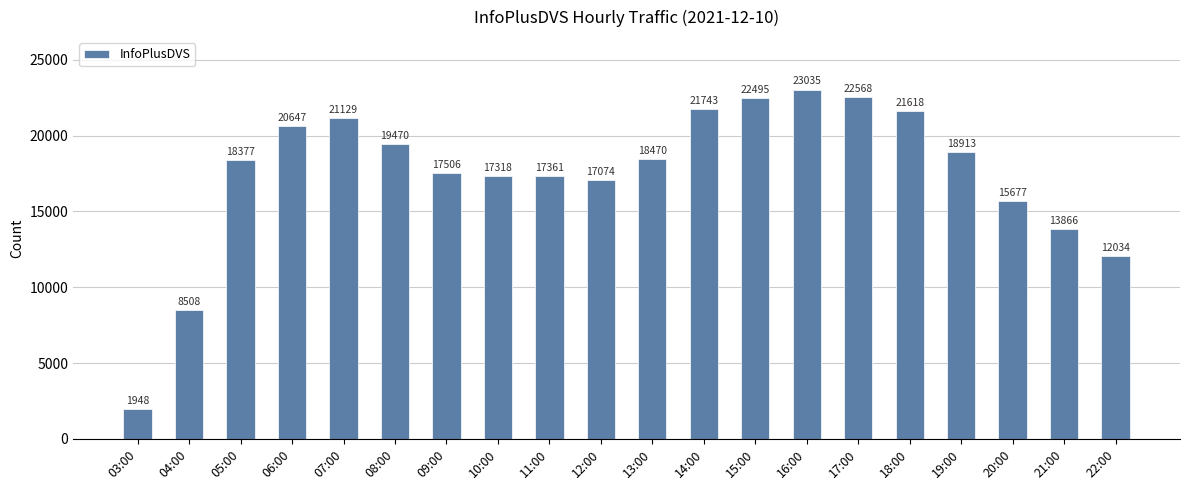

What is the value of the 11th bar from the left?

18470